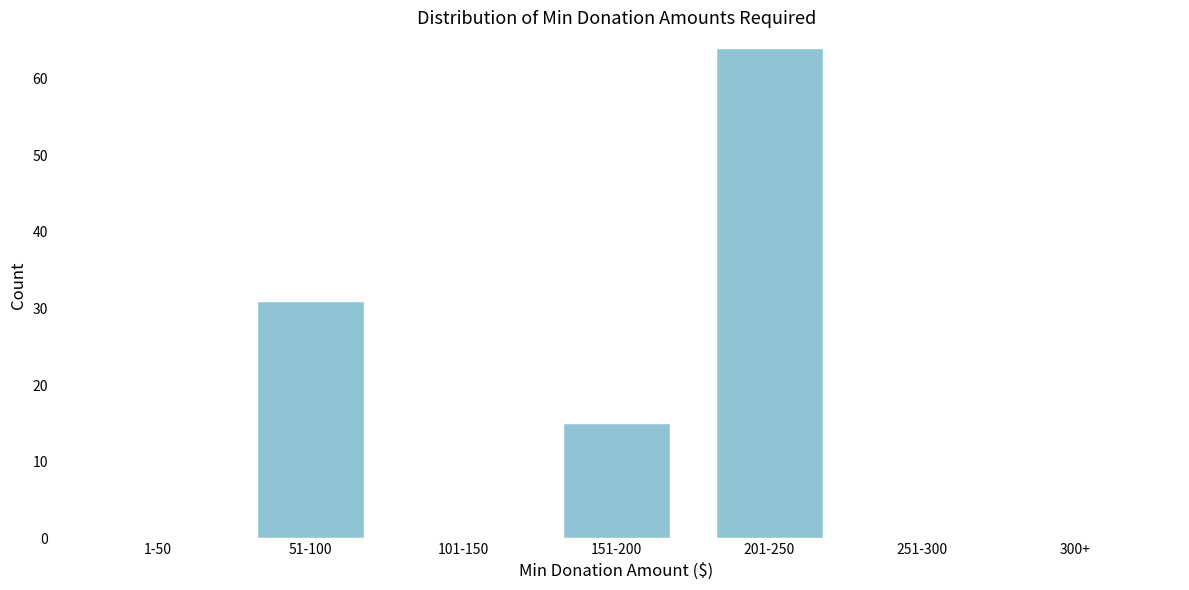

Reading left to right, transcribe all the data shown in this chart.

1-50=0	51-100=31	101-150=0	151-200=15	201-250=64	251-300=0	300+=0